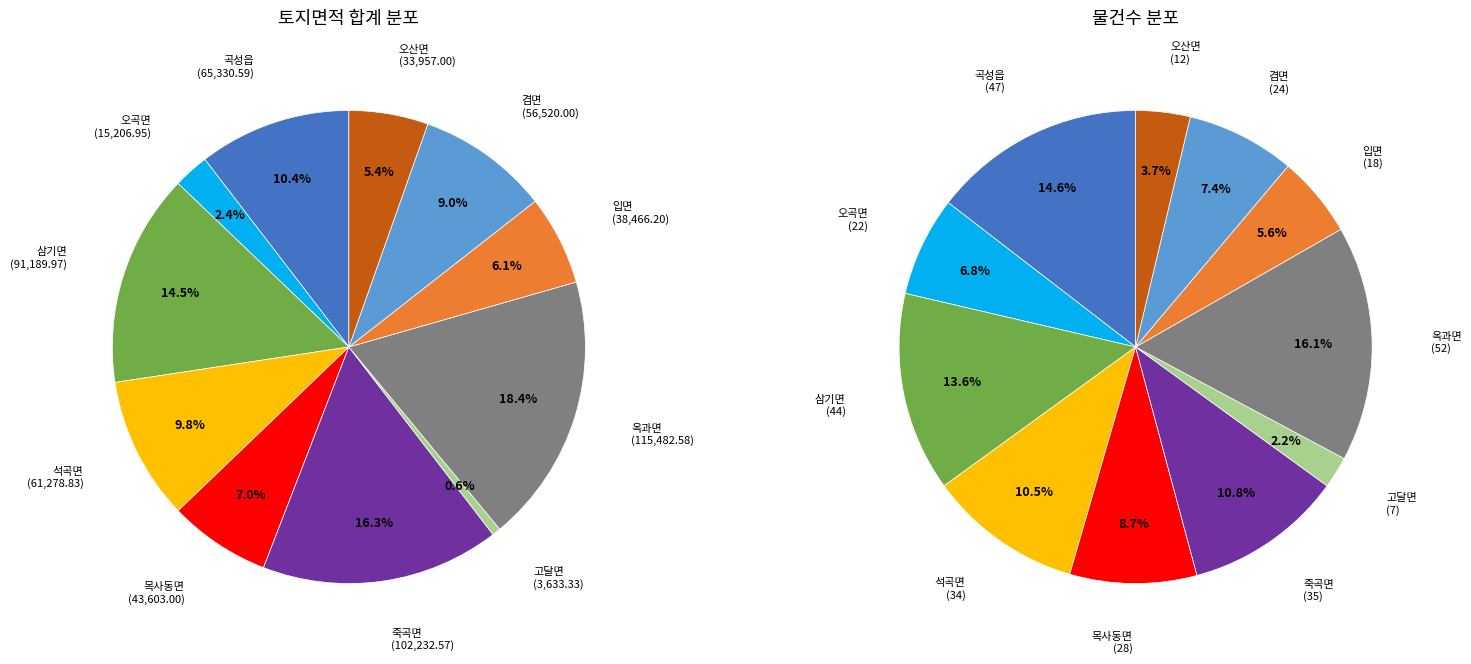

What is the ratio of the value at 겸면 to the value at 삼기면?

0.6